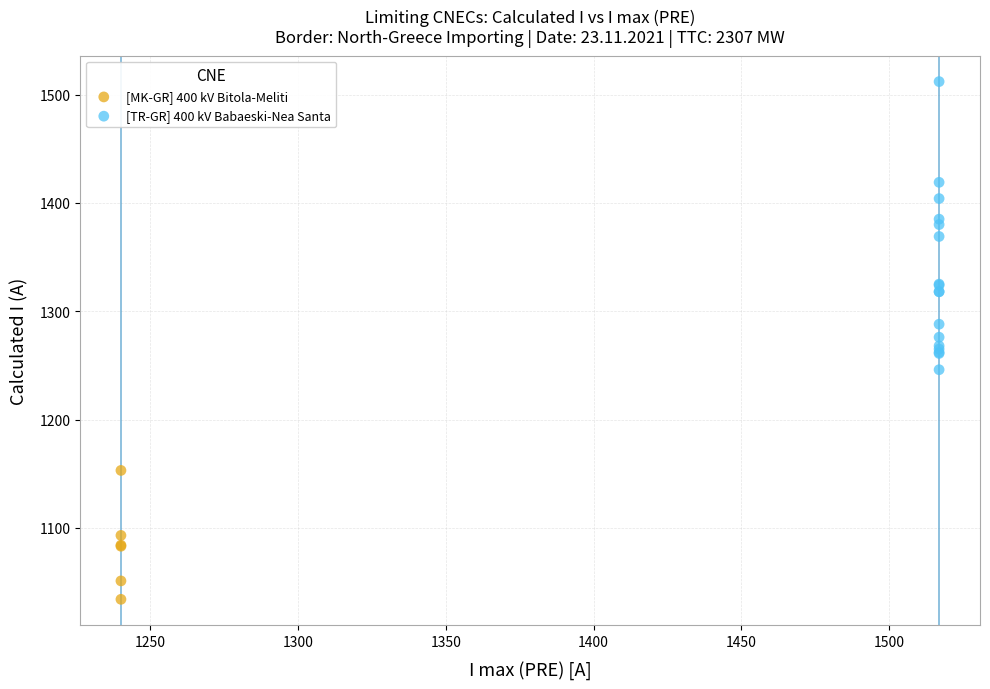

Which series reaches the minimum Y coordinate?

[MK-GR] 400 kV Bitola-Meliti